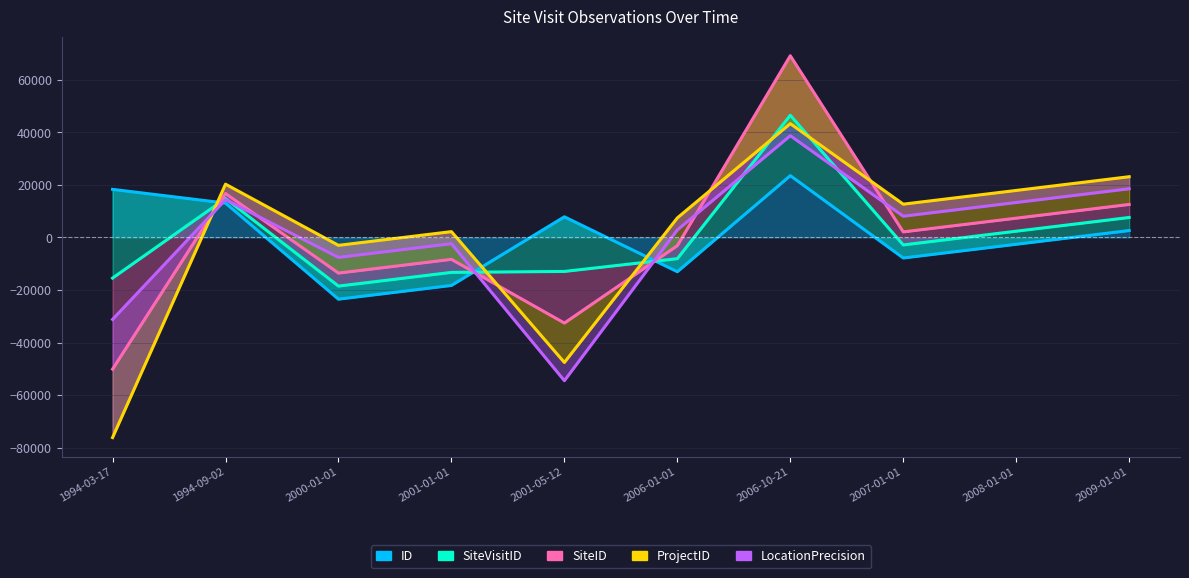

What is the label of the 5th point from the right?

2006-01-01